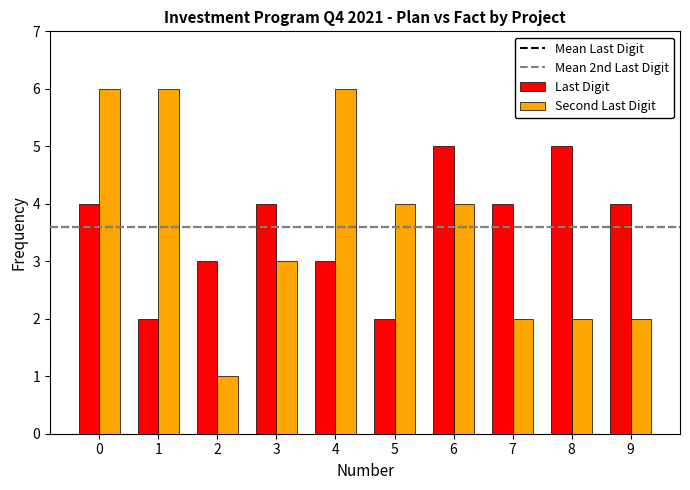

Which series has the largest range (max minus min)?

Second Last Digit